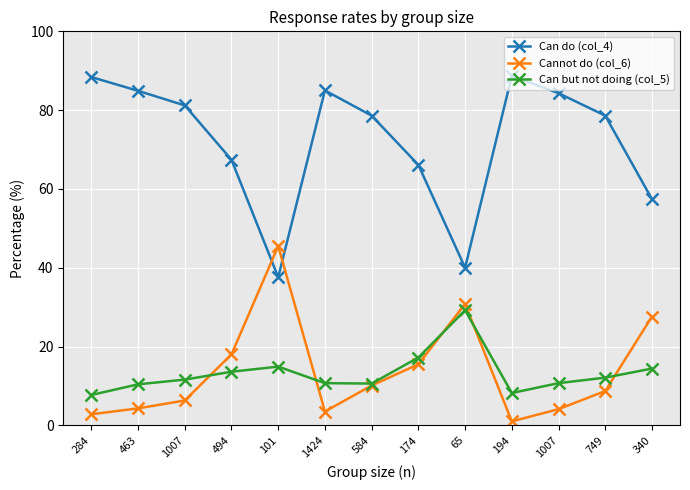

Reading left to right, extract all data points from this chart.

Can do (col_4): 88.4	84.9	81.2	67.4	37.6	85.0	78.6	66.1	40.0	88.7	84.3	78.6	57.4
Cannot do (col_6): 2.8	4.3	6.3	18.0	45.5	3.5	10.1	15.5	30.8	1.0	4.1	8.7	27.6
Can but not doing (col_5): 7.7	10.4	11.6	13.6	14.9	10.7	10.6	17.2	29.2	8.2	10.7	12.1	14.4